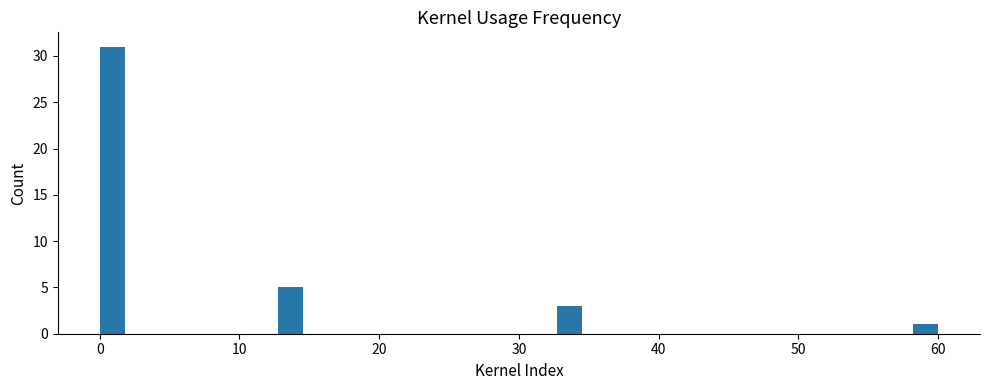

Read against the x-axis, roughly where is the centre of the tallest bar?

1